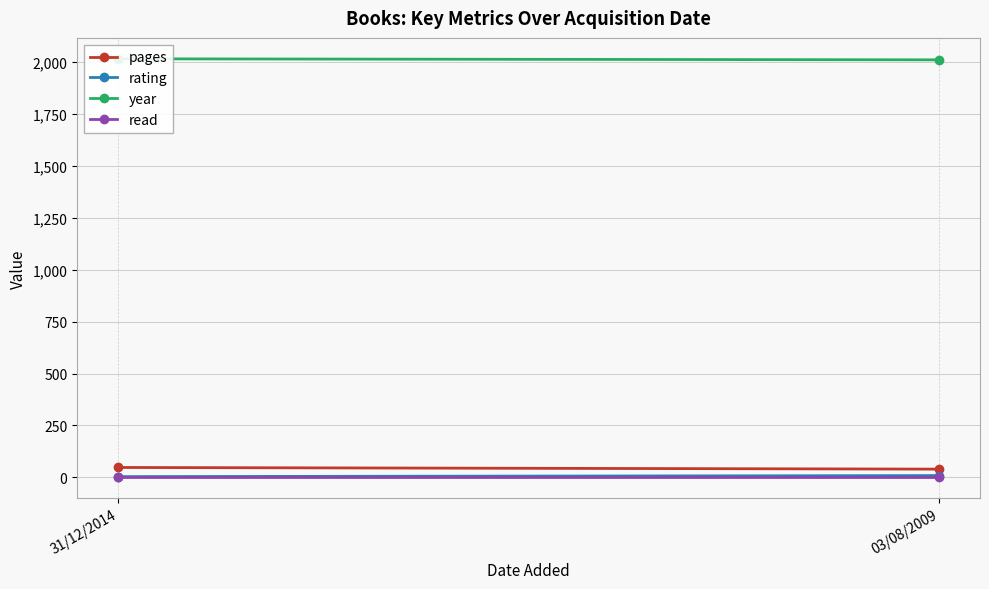

What is the average value of the read series?

1